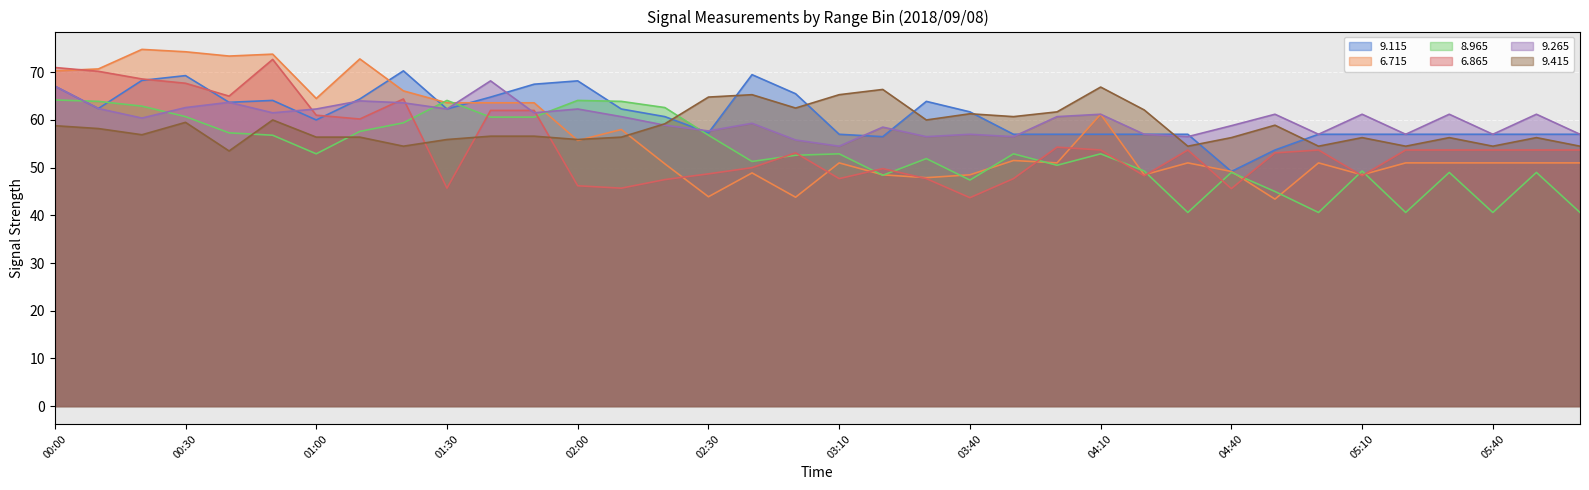

After their last crossing, which series has the higher values:   9.115 or   8.965?

  9.115